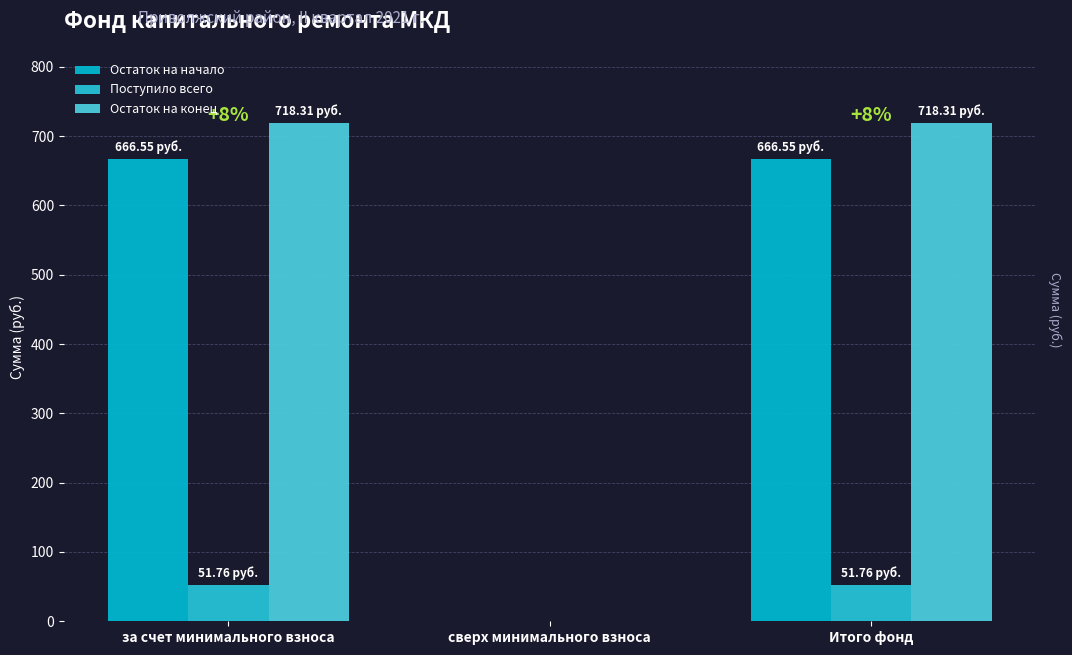

What is the sum of the Остаток на конец values at за счет минимального взноса and Итого фонд?

1436.6